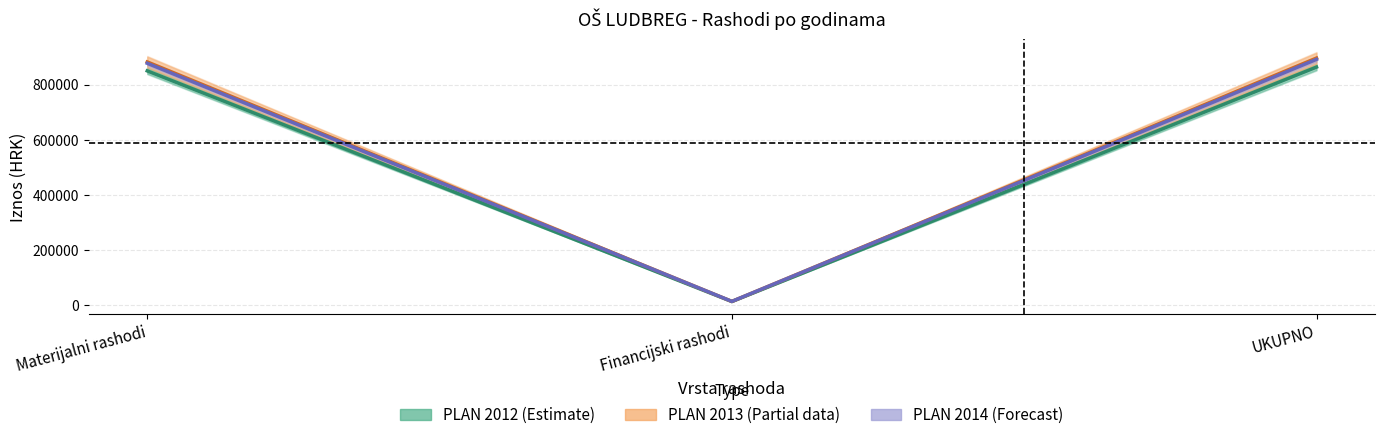

What is the label of the 2nd point from the left?

Financijski rashodi